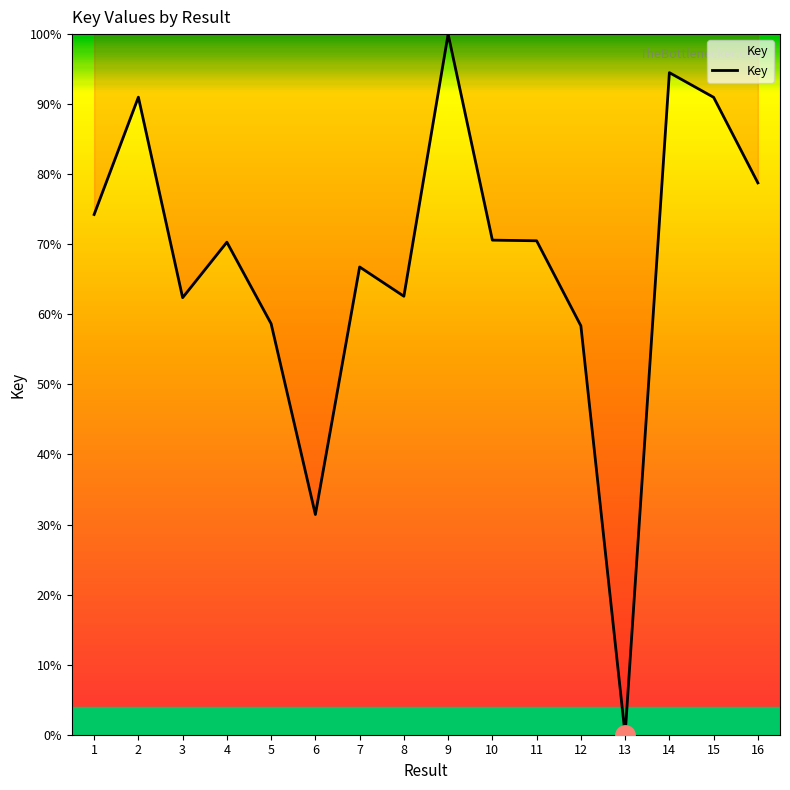

Does the chart display data point markers on the line(s)?

No